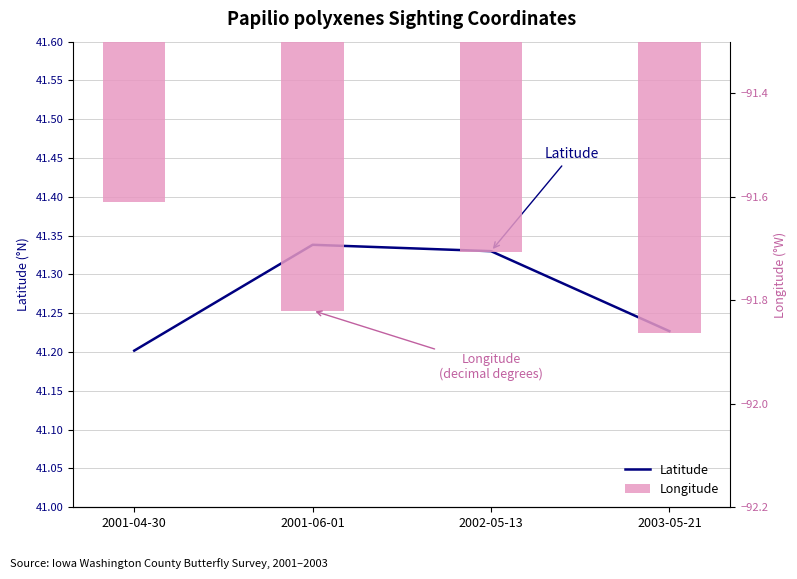

Is it true that Latitude equals 66.5 at 2001-06-01?

False